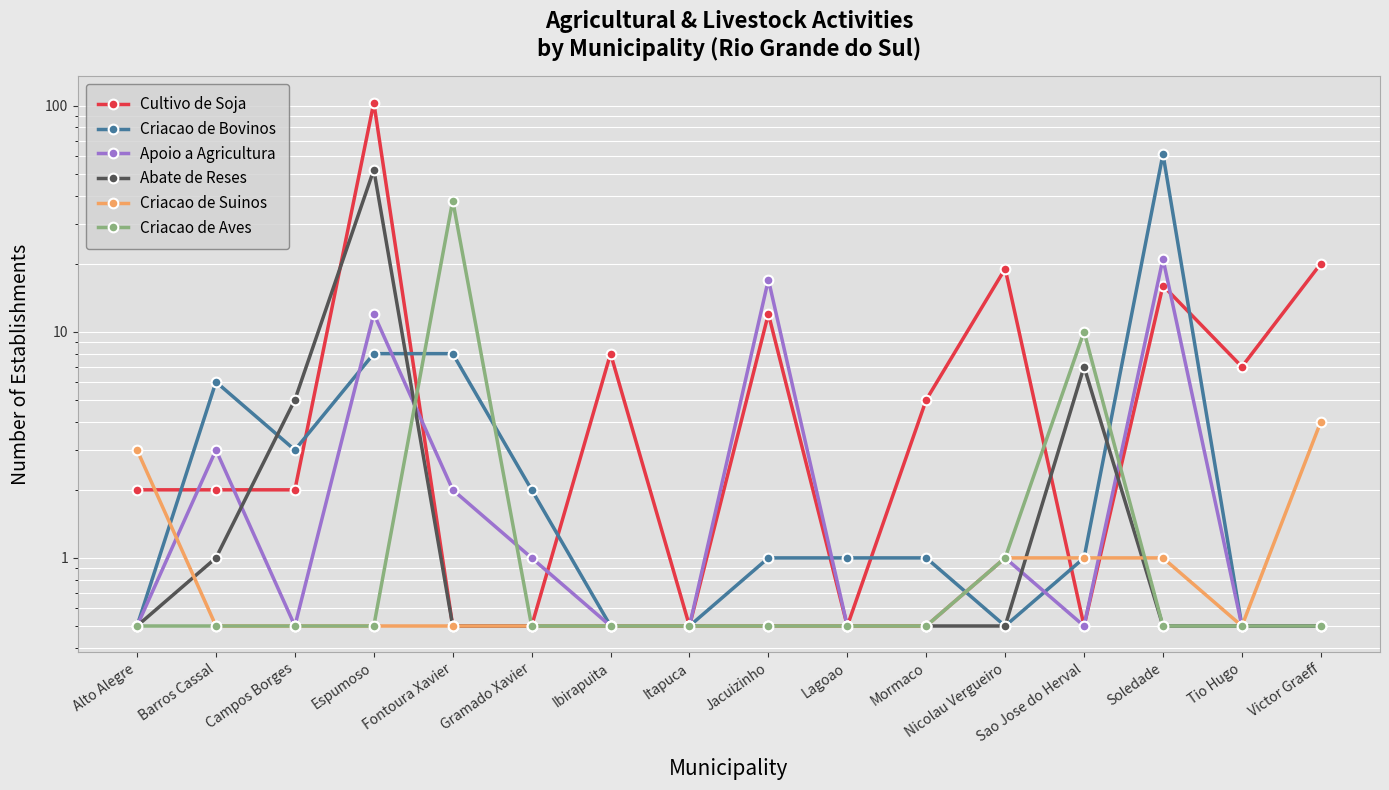

Which has a higher value, Itapuca or Soledade?

Soledade